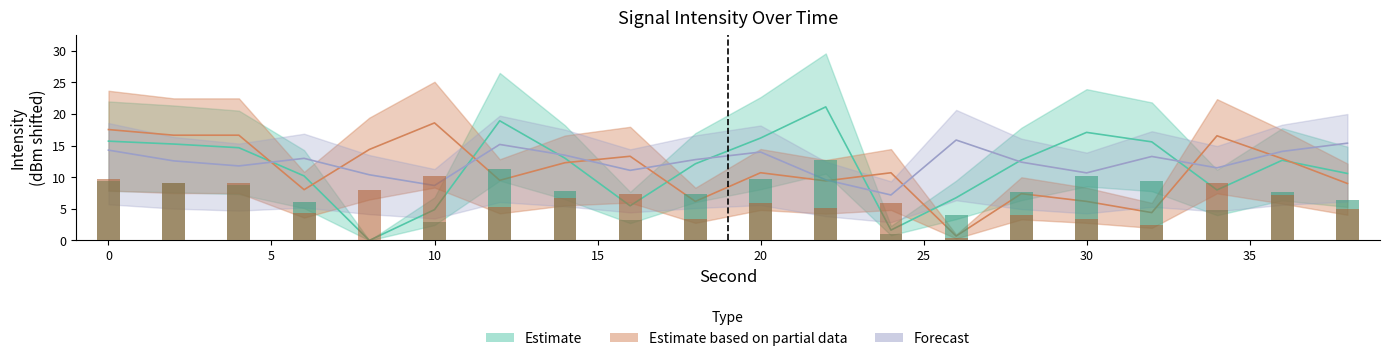

How many data points in Forecast are above 12?

12